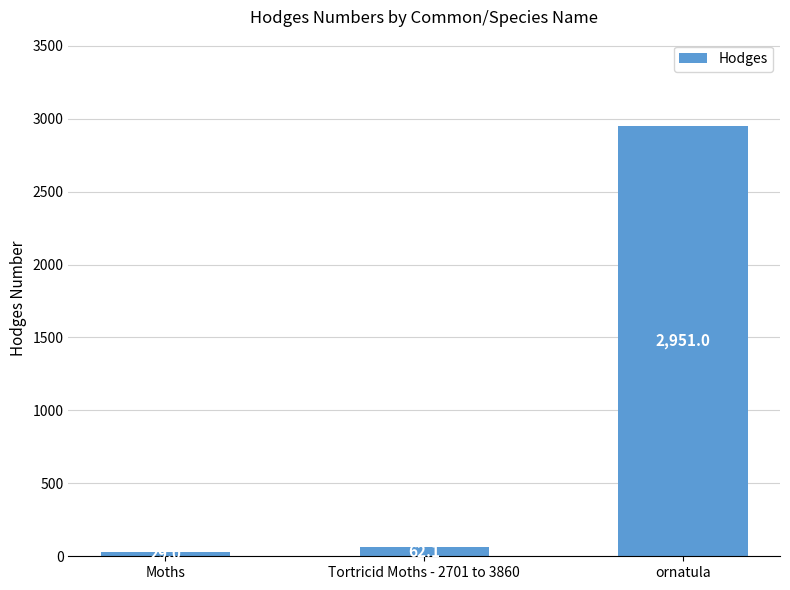

What is the difference between the maximum and minimum values?

2922.0